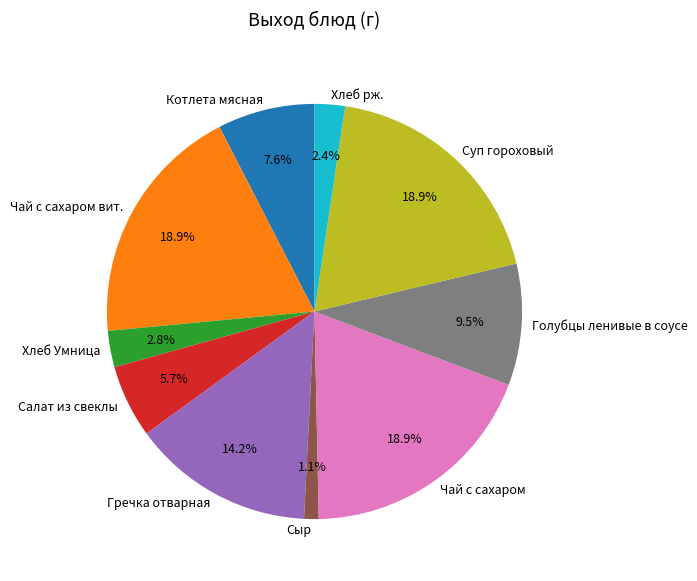

True or false: Котлета мясная accounts for 8% of the total.

True